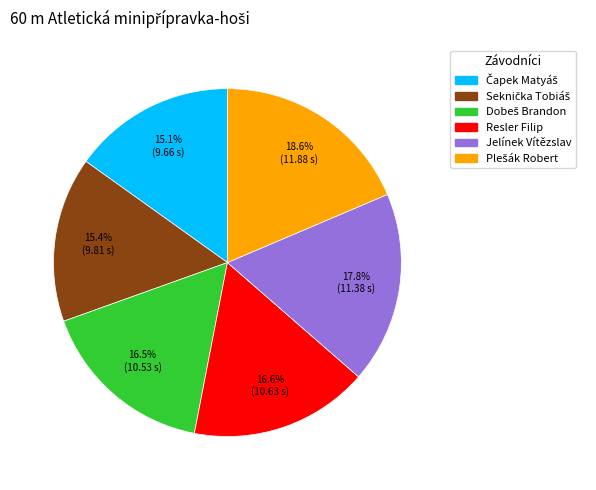

Is the sum of Resler Filip and Jelínek Vítězslav greater than half?

No